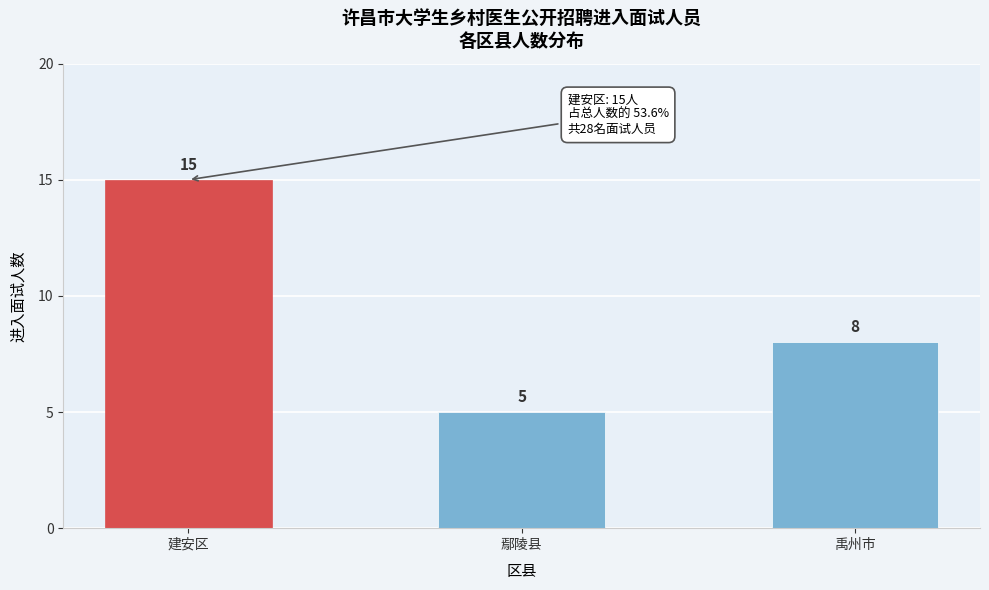

Reading left to right, what are all the values shown in this chart?

15	5	8